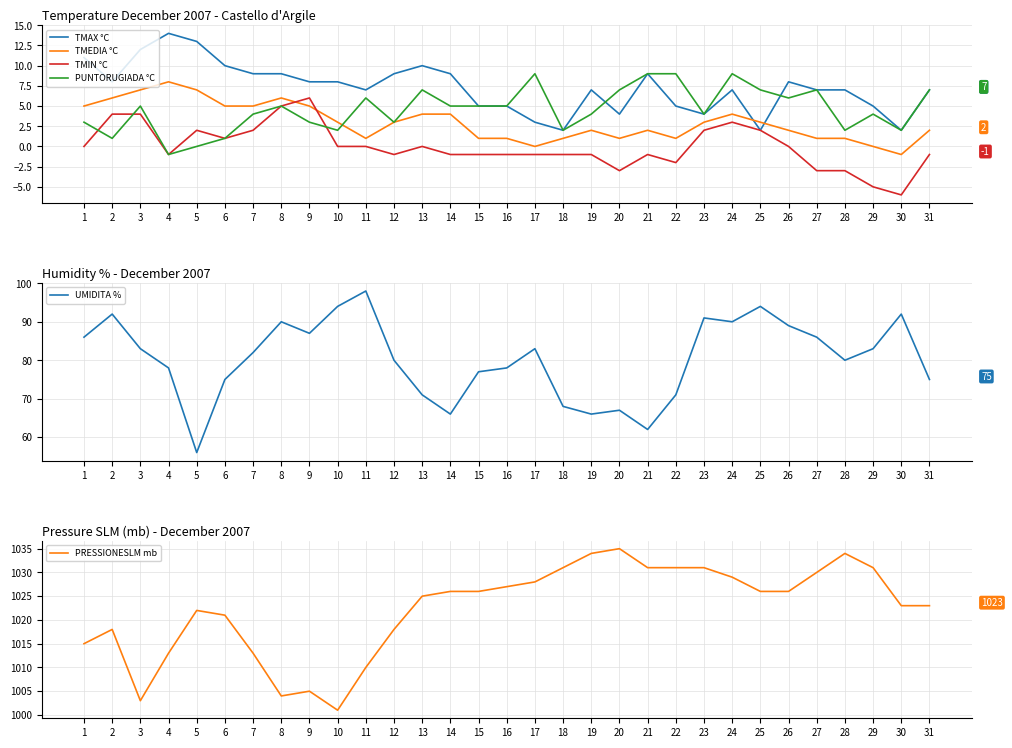

Which category has the lowest value in the TMEDIA °C series?

30